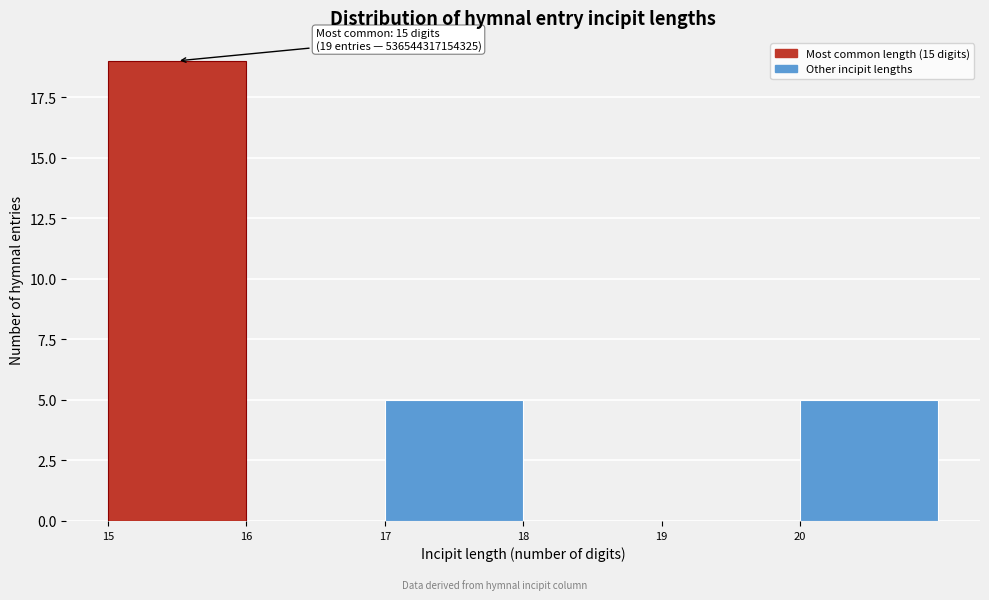

Which range on the x-axis has the tallest bar?

15 to 16